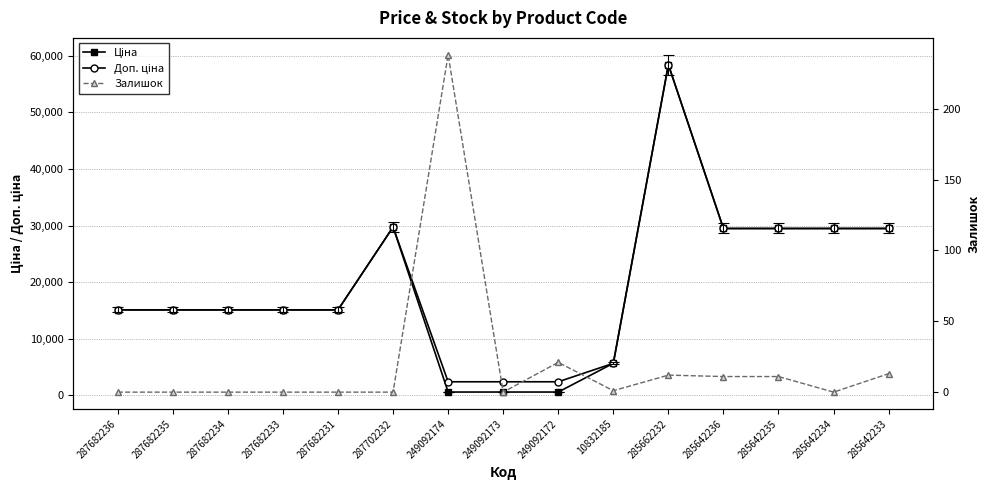

What is the label of the 2nd point from the right?

285642234